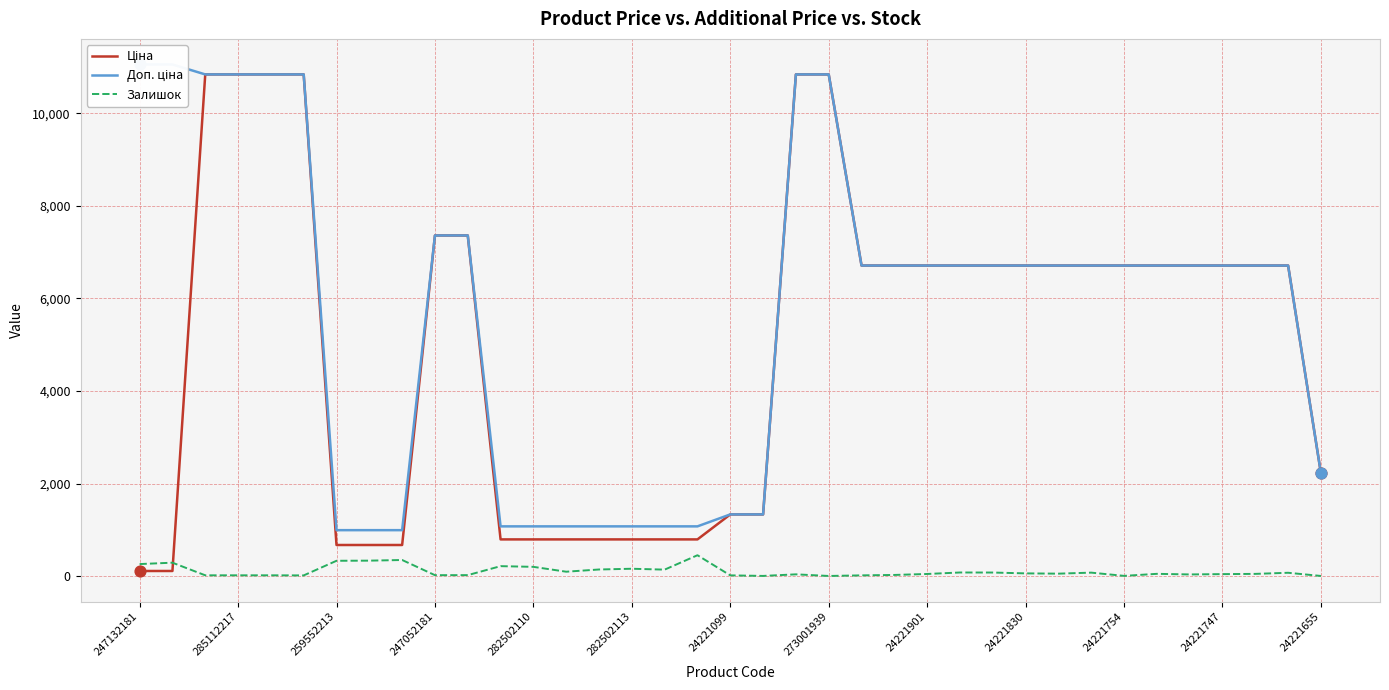

At how many categories does at least one series exceed 639?

37